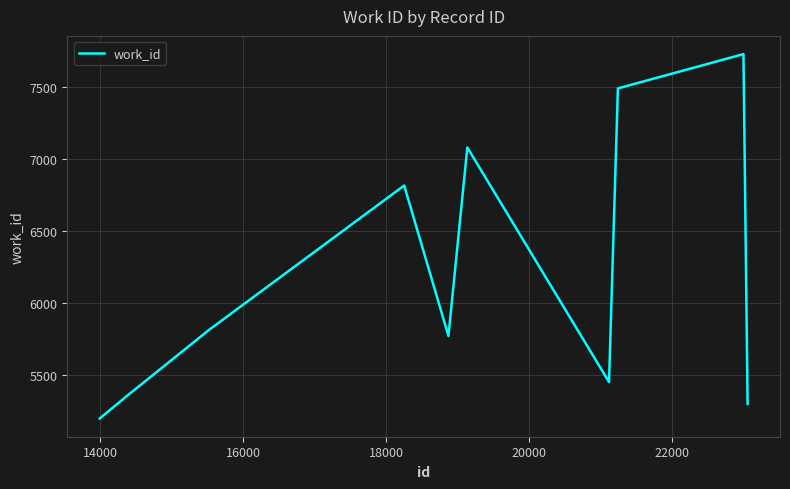

How many lines are shown in the chart?

1